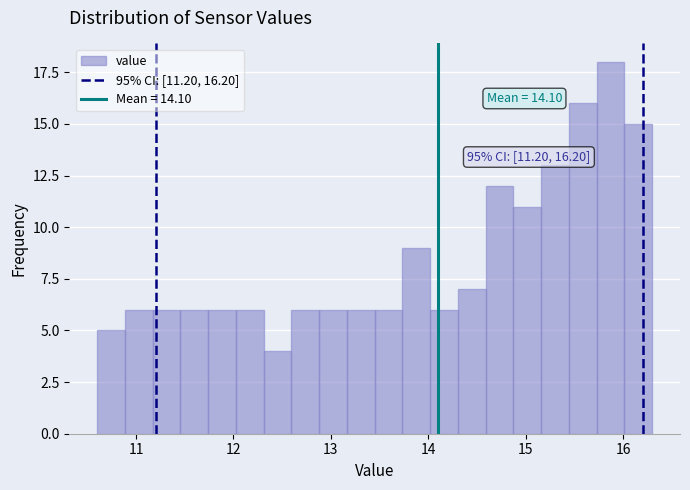

Read against the x-axis, roughly where is the centre of the tallest bar?

15.9